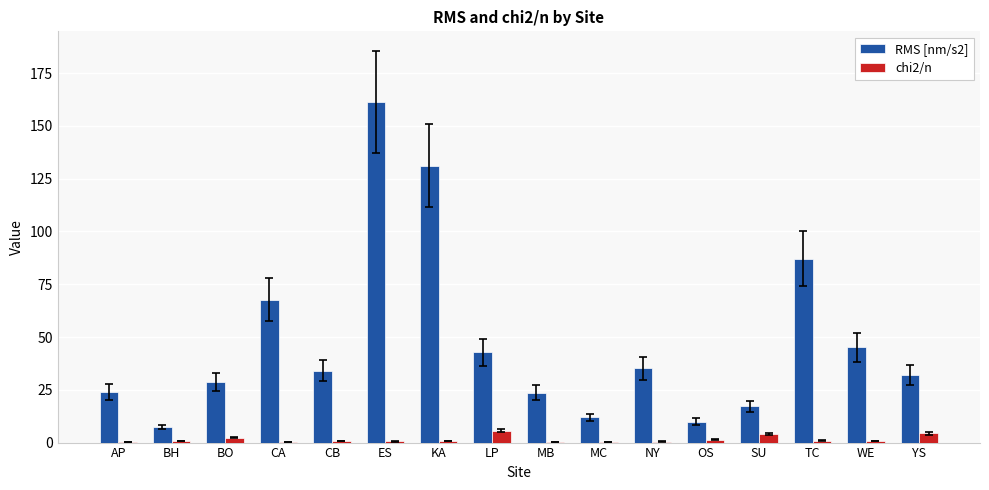

What are all the series names shown in the legend?

RMS [nm/s2], chi2/n